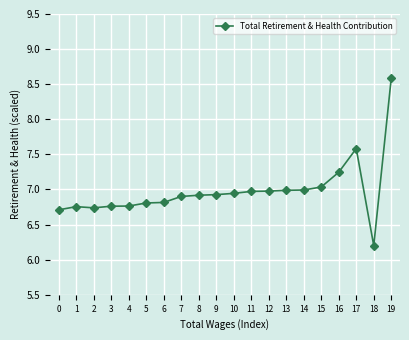

Between 17 and 15, which is larger?

17